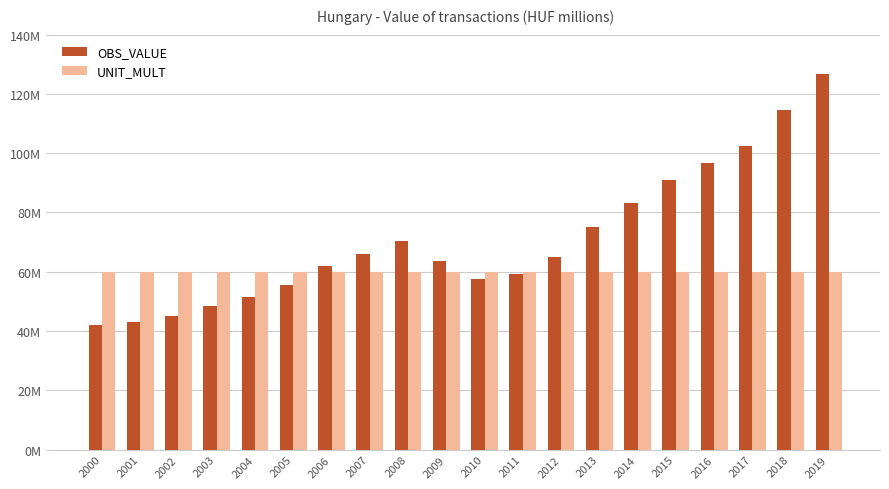

Is it true that OBS_VALUE equals 62311620.7 at 2001?

False